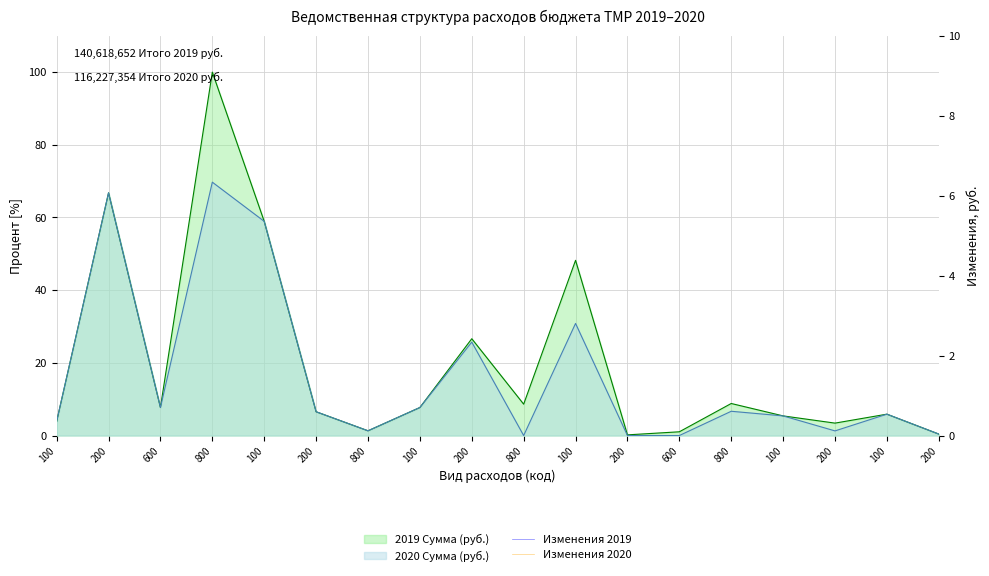

Which label corresponds to the largest value in the chart?

800